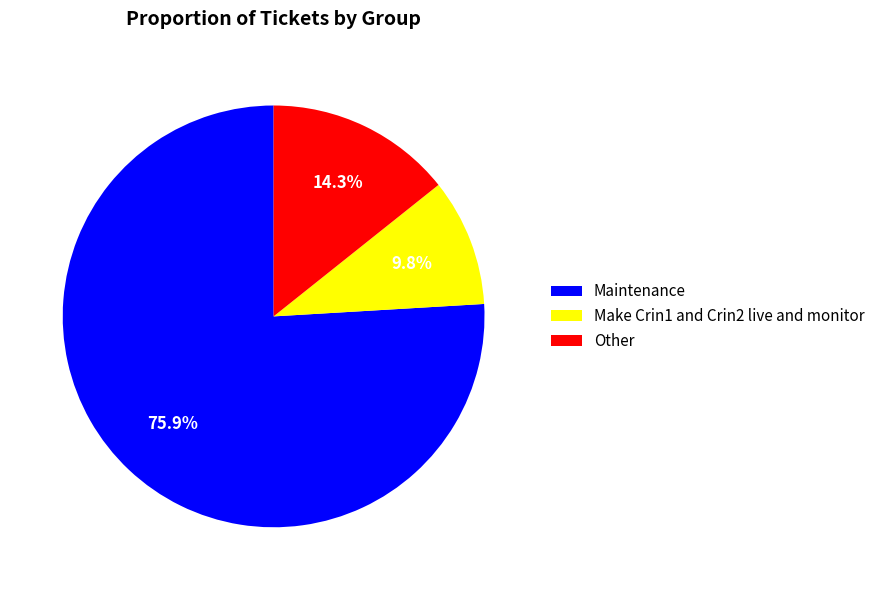

Which slice is the largest?

Maintenance